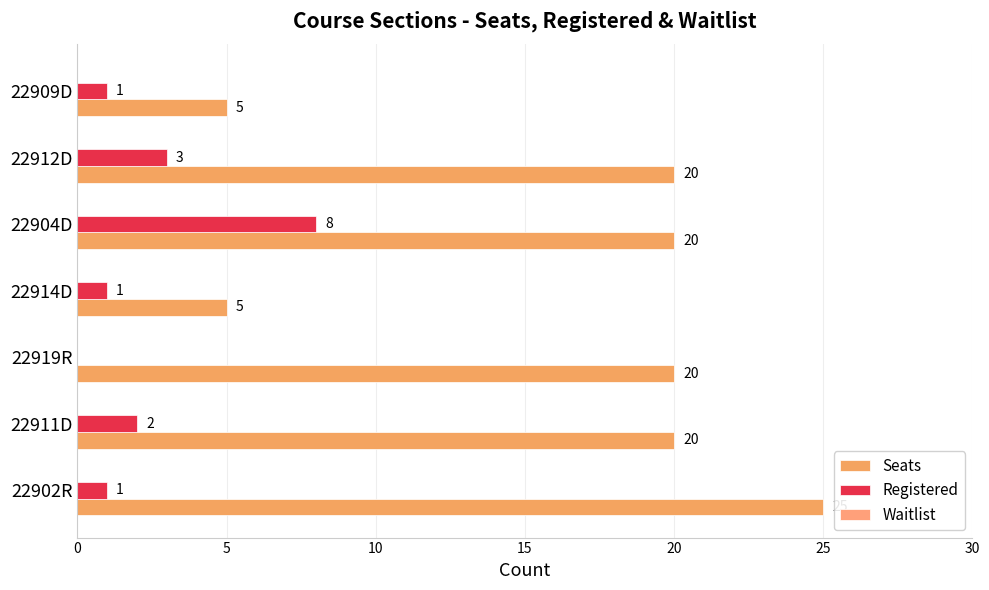

How many positive values does the Registered series have?

6